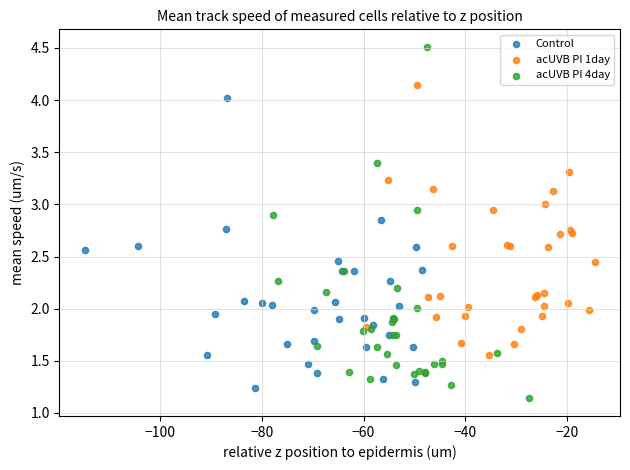

Which series contains the highest Y value?

acUVB PI 4day